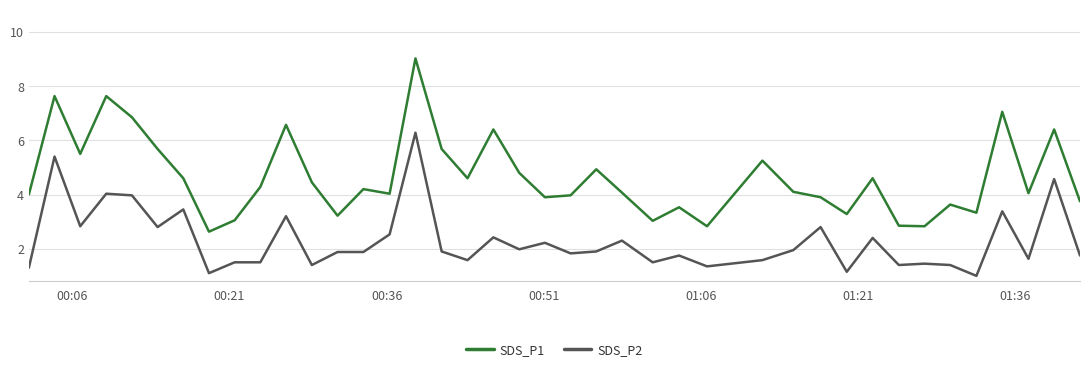

At how many categories does at least one series exceed 1?

40